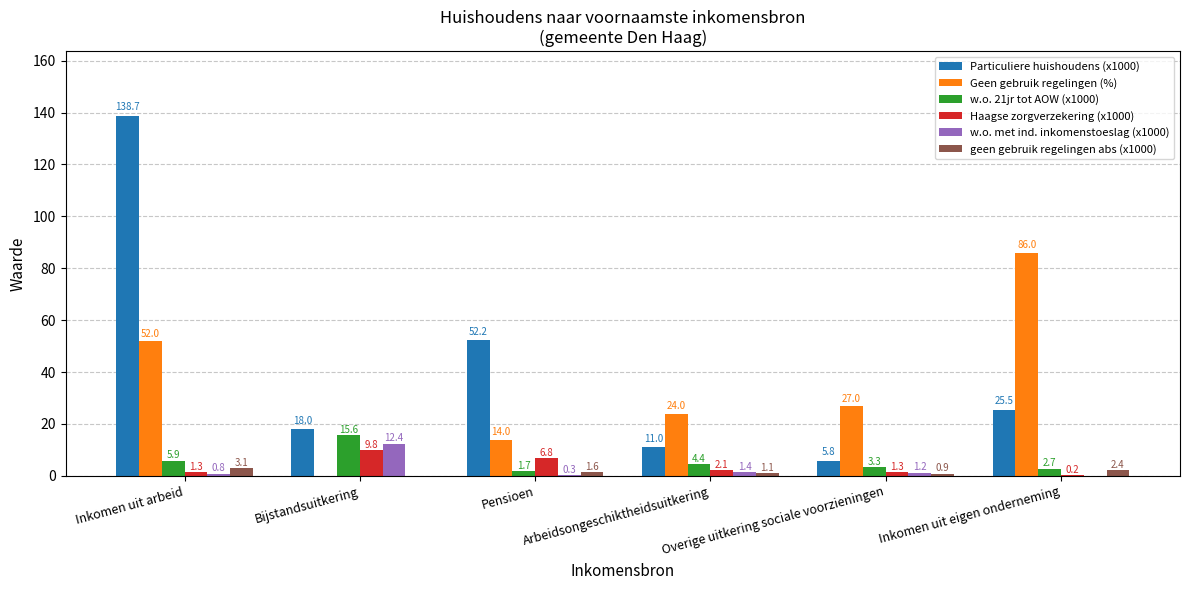

Where does the w.o. met ind. inkomenstoeslag (x1000) series first go above 1?

Bijstandsuitkering